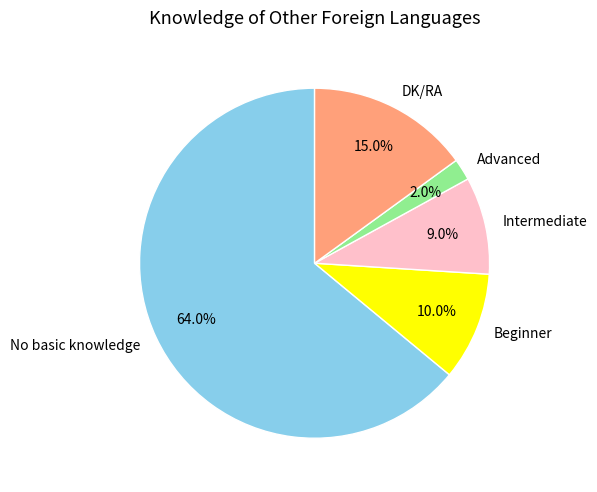

What is the largest slice in the pie chart?

No basic knowledge